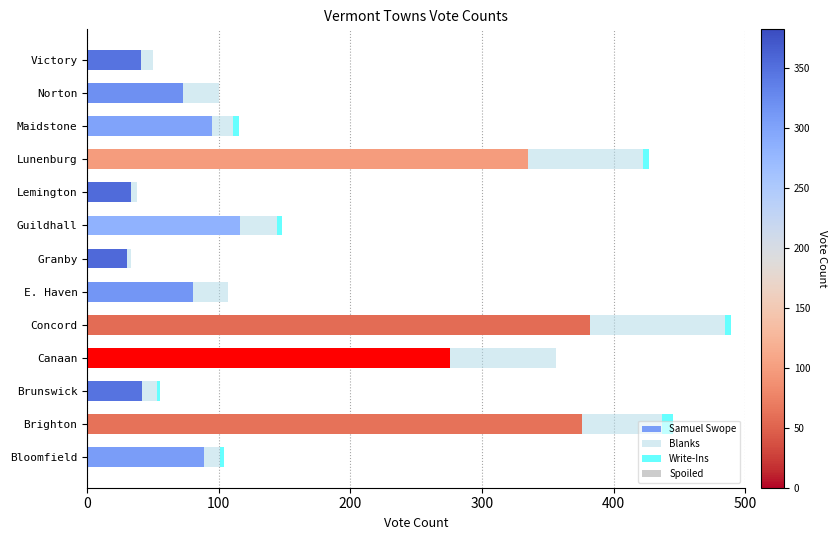

At which category is the sum across all series the highest?

Concord